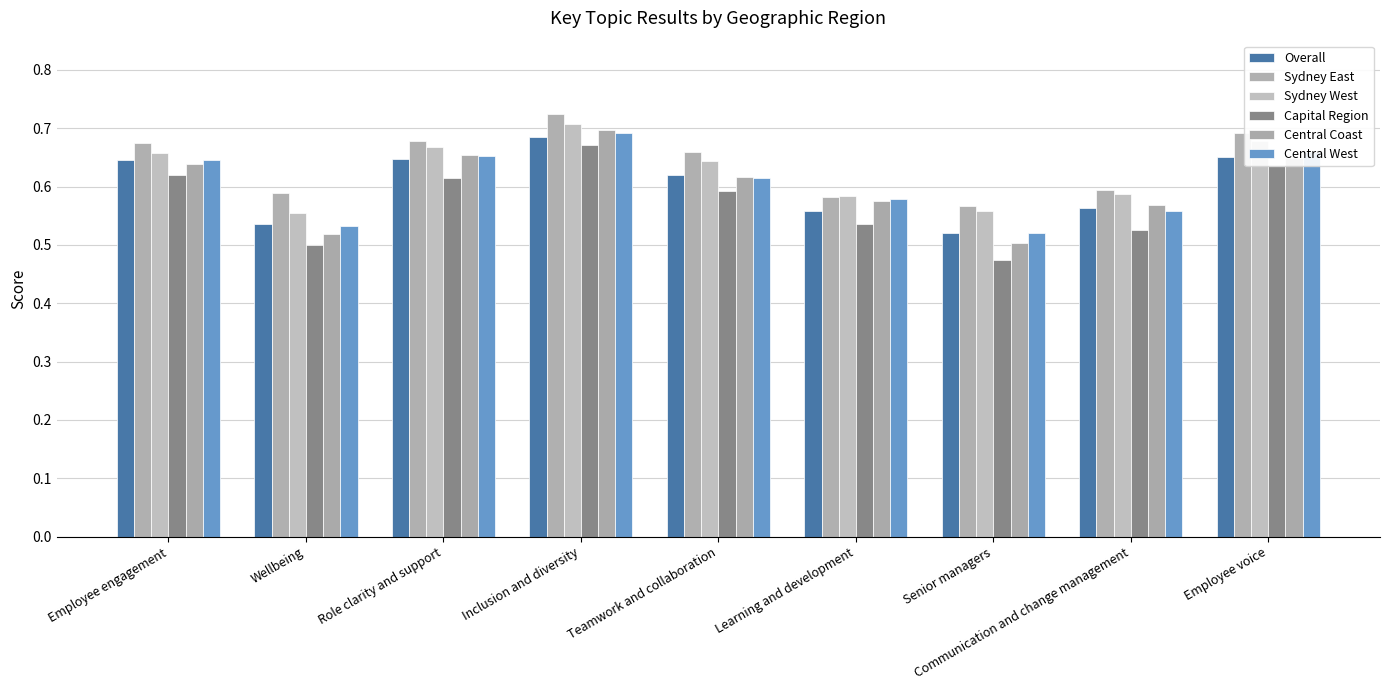

What is the approximate value of Sydney East at Role clarity and support?

0.7